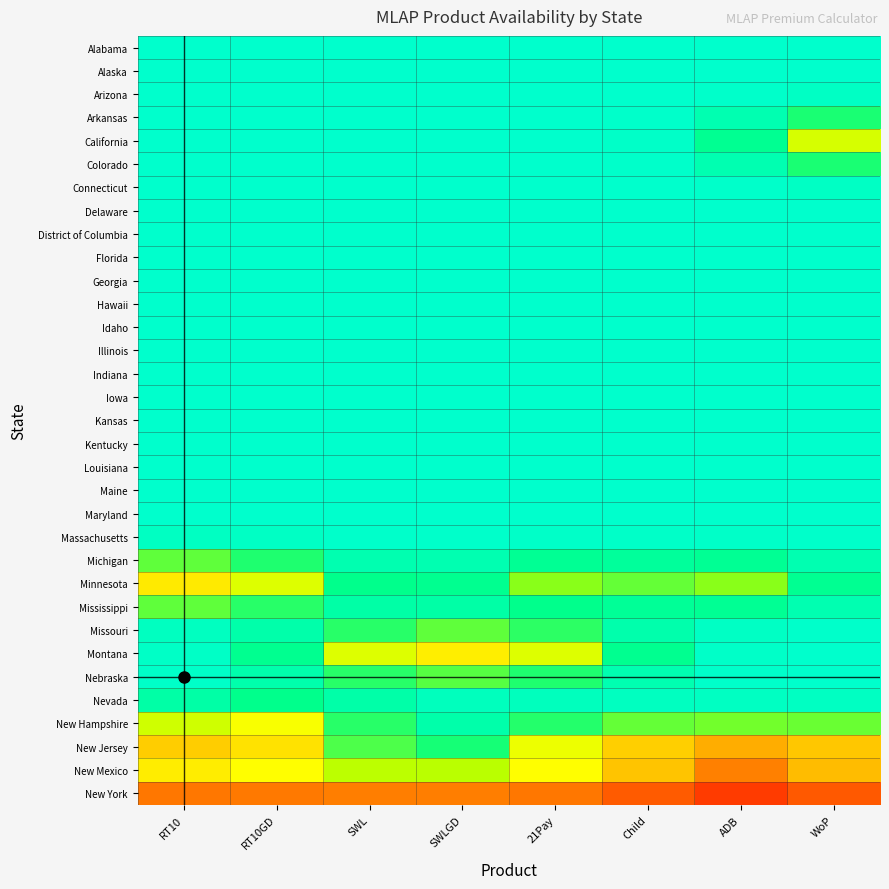

Reading left to right, extract all data points from this chart.

Alabama: RT10=1.0	RT10GD=1.0	SWL=1.0	SWLGD=1.0	21Pay=1.0	Child=1.0	ADB=1.0	WoP=1.0
Alaska: RT10=1.0	RT10GD=1.0	SWL=1.0	SWLGD=1.0	21Pay=1.0	Child=1.0	ADB=1.0	WoP=1.0
Arizona: RT10=1.0	RT10GD=1.0	SWL=1.0	SWLGD=1.0	21Pay=1.0	Child=1.0	ADB=1.0	WoP=1.0
Arkansas: RT10=1.0	RT10GD=1.0	SWL=1.0	SWLGD=1.0	21Pay=1.0	Child=1.0	ADB=0.9	WoP=0.8
California: RT10=1.0	RT10GD=1.0	SWL=1.0	SWLGD=1.0	21Pay=1.0	Child=1.0	ADB=0.9	WoP=0.6
Colorado: RT10=1.0	RT10GD=1.0	SWL=1.0	SWLGD=1.0	21Pay=1.0	Child=1.0	ADB=0.9	WoP=0.8
Connecticut: RT10=1.0	RT10GD=1.0	SWL=1.0	SWLGD=1.0	21Pay=1.0	Child=1.0	ADB=1.0	WoP=1.0
Delaware: RT10=1.0	RT10GD=1.0	SWL=1.0	SWLGD=1.0	21Pay=1.0	Child=1.0	ADB=1.0	WoP=1.0
District of Columbia: RT10=1.0	RT10GD=1.0	SWL=1.0	SWLGD=1.0	21Pay=1.0	Child=1.0	ADB=1.0	WoP=1.0
Florida: RT10=1.0	RT10GD=1.0	SWL=1.0	SWLGD=1.0	21Pay=1.0	Child=1.0	ADB=1.0	WoP=1.0
Georgia: RT10=1.0	RT10GD=1.0	SWL=1.0	SWLGD=1.0	21Pay=1.0	Child=1.0	ADB=1.0	WoP=1.0
Hawaii: RT10=1.0	RT10GD=1.0	SWL=1.0	SWLGD=1.0	21Pay=1.0	Child=1.0	ADB=1.0	WoP=1.0
Idaho: RT10=1.0	RT10GD=1.0	SWL=1.0	SWLGD=1.0	21Pay=1.0	Child=1.0	ADB=1.0	WoP=1.0
Illinois: RT10=1.0	RT10GD=1.0	SWL=1.0	SWLGD=1.0	21Pay=1.0	Child=1.0	ADB=1.0	WoP=1.0
Indiana: RT10=1.0	RT10GD=1.0	SWL=1.0	SWLGD=1.0	21Pay=1.0	Child=1.0	ADB=1.0	WoP=1.0
Iowa: RT10=1.0	RT10GD=1.0	SWL=1.0	SWLGD=1.0	21Pay=1.0	Child=1.0	ADB=1.0	WoP=1.0
Kansas: RT10=1.0	RT10GD=1.0	SWL=1.0	SWLGD=1.0	21Pay=1.0	Child=1.0	ADB=1.0	WoP=1.0
Kentucky: RT10=1.0	RT10GD=1.0	SWL=1.0	SWLGD=1.0	21Pay=1.0	Child=1.0	ADB=1.0	WoP=1.0
Louisiana: RT10=1.0	RT10GD=1.0	SWL=1.0	SWLGD=1.0	21Pay=1.0	Child=1.0	ADB=1.0	WoP=1.0
Maine: RT10=1.0	RT10GD=1.0	SWL=1.0	SWLGD=1.0	21Pay=1.0	Child=1.0	ADB=1.0	WoP=1.0
Maryland: RT10=1.0	RT10GD=1.0	SWL=1.0	SWLGD=1.0	21Pay=1.0	Child=1.0	ADB=1.0	WoP=1.0
Massachusetts: RT10=1.0	RT10GD=1.0	SWL=1.0	SWLGD=1.0	21Pay=1.0	Child=1.0	ADB=1.0	WoP=1.0
Michigan: RT10=0.8	RT10GD=0.8	SWL=0.9	SWLGD=0.9	21Pay=0.9	Child=0.9	ADB=0.9	WoP=0.9
Minnesota: RT10=0.5	RT10GD=0.6	SWL=0.9	SWLGD=0.9	21Pay=0.7	Child=0.8	ADB=0.7	WoP=0.9
Mississippi: RT10=0.8	RT10GD=0.8	SWL=0.9	SWLGD=0.9	21Pay=0.9	Child=0.9	ADB=0.9	WoP=0.9
Missouri: RT10=1.0	RT10GD=0.9	SWL=0.8	SWLGD=0.8	21Pay=0.8	Child=0.9	ADB=1.0	WoP=1.0
Montana: RT10=1.0	RT10GD=0.9	SWL=0.6	SWLGD=0.5	21Pay=0.6	Child=0.9	ADB=1.0	WoP=1.0
Nebraska: RT10=1.0	RT10GD=0.9	SWL=0.8	SWLGD=0.8	21Pay=0.8	Child=0.9	ADB=1.0	WoP=1.0
Nevada: RT10=0.9	RT10GD=0.9	SWL=0.9	SWLGD=1.0	21Pay=1.0	Child=1.0	ADB=1.0	WoP=1.0
New Hampshire: RT10=0.7	RT10GD=0.6	SWL=0.8	SWLGD=0.9	21Pay=0.8	Child=0.8	ADB=0.8	WoP=0.8
New Jersey: RT10=0.4	RT10GD=0.5	SWL=0.8	SWLGD=0.8	21Pay=0.6	Child=0.4	ADB=0.4	WoP=0.4
New Mexico: RT10=0.5	RT10GD=0.6	SWL=0.7	SWLGD=0.7	21Pay=0.6	Child=0.4	ADB=0.3	WoP=0.4
New York: RT10=0.3	RT10GD=0.3	SWL=0.3	SWLGD=0.3	21Pay=0.3	Child=0.2	ADB=0.1	WoP=0.2